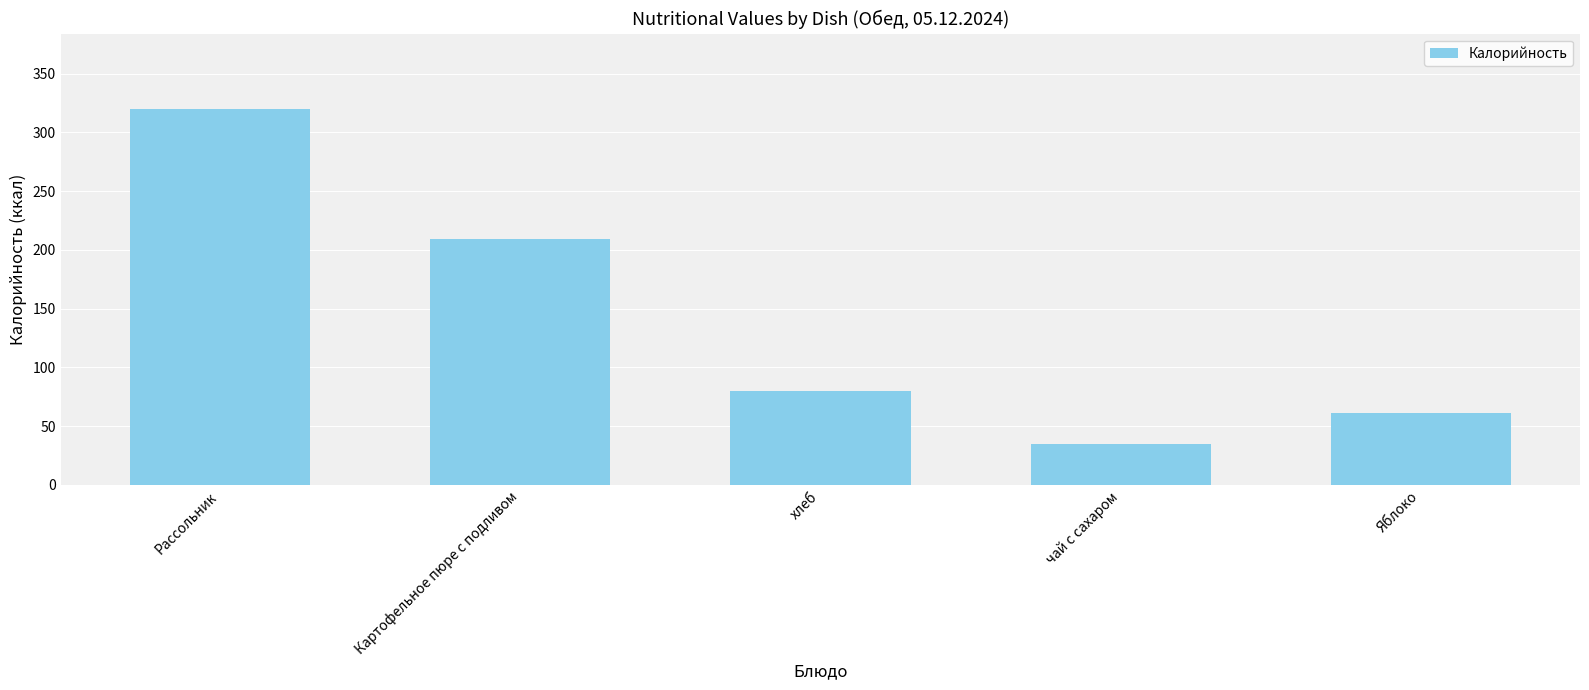

What is the label of the 3rd bar from the right?

хлеб